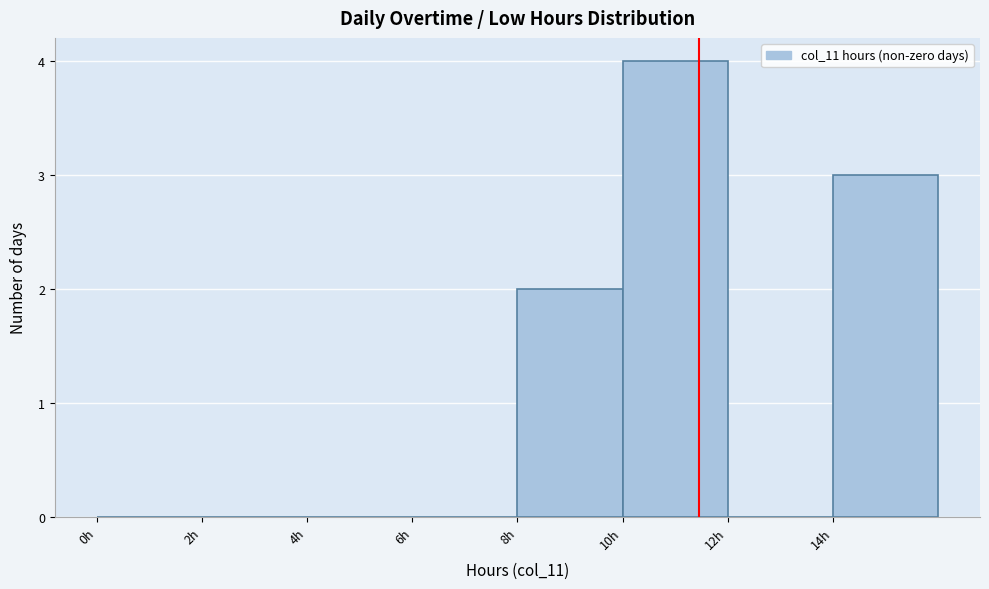

Reading left to right, list every bar in this chart as the range it spans on the x-axis followed by its height. The values are not printed on the chart, so give them approximately, as read against the axis.

0 to 2: 0
2 to 4: 0
4 to 6: 0
6 to 8: 0
8 to 10: 2
10 to 12: 4
12 to 14: 0
14 to 16: 3